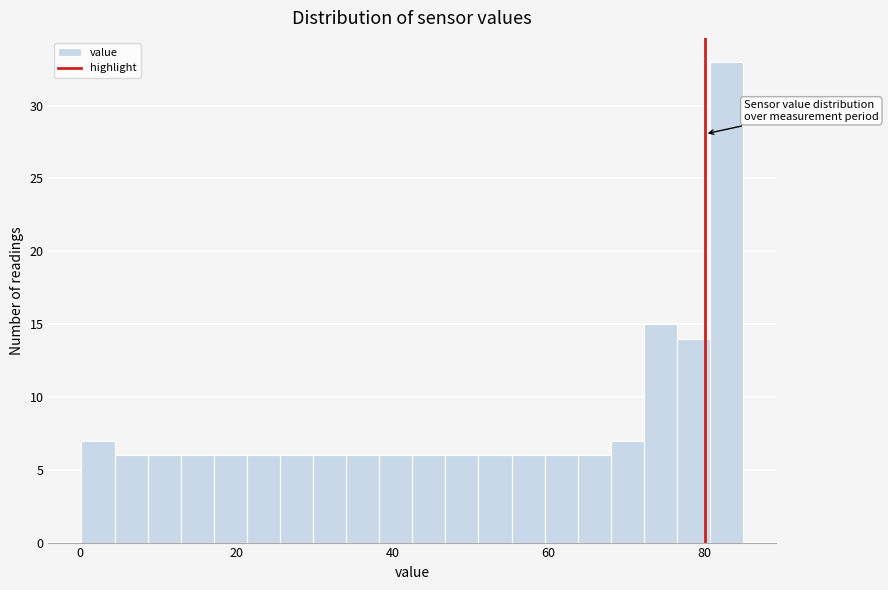

Read against the x-axis, roughly where is the centre of the tallest bar?

82